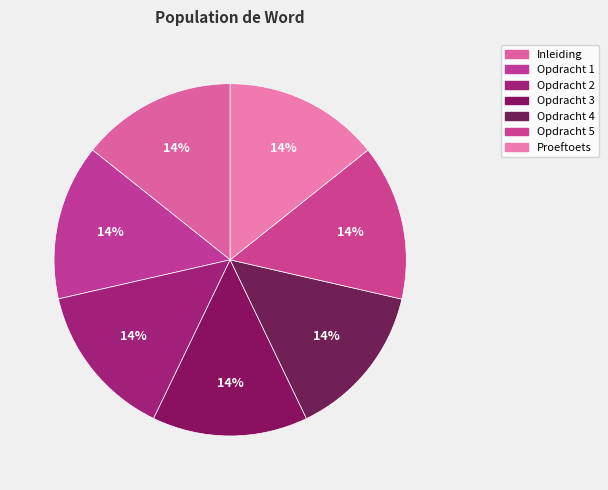

How many slices are in this pie chart?

7